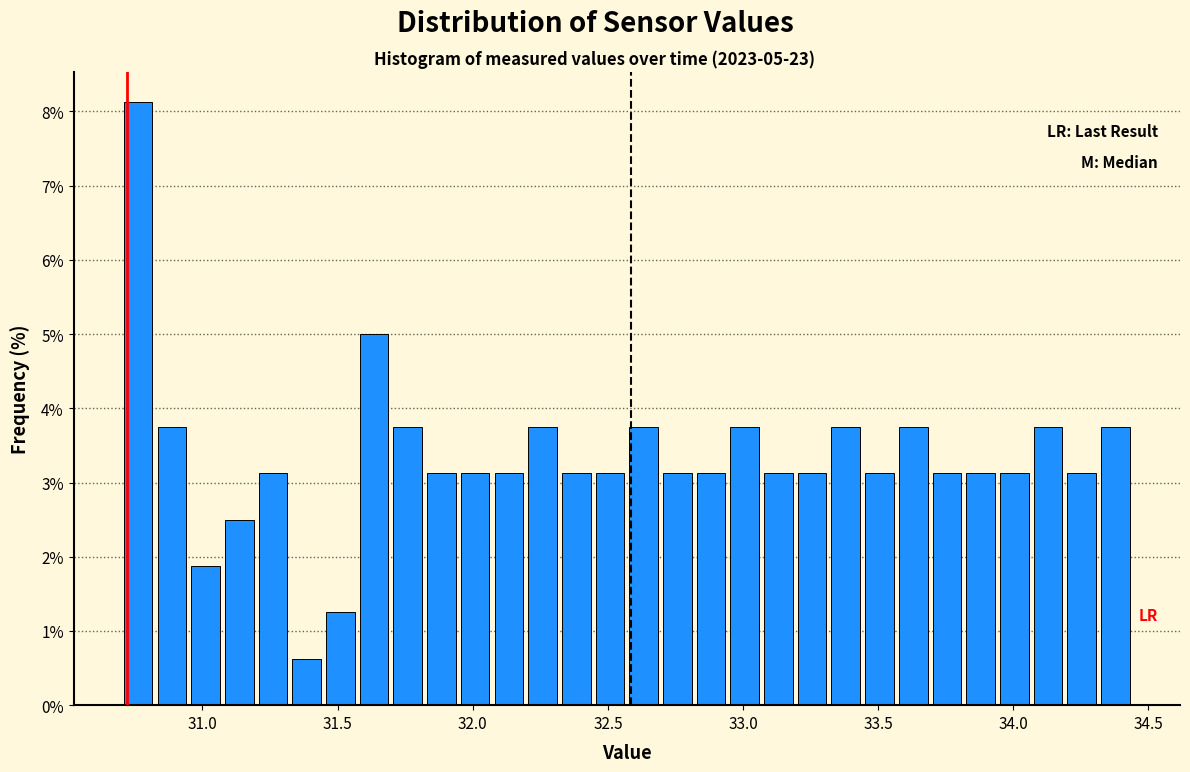

Read against the x-axis, roughly where is the centre of the tallest bar?

30.75